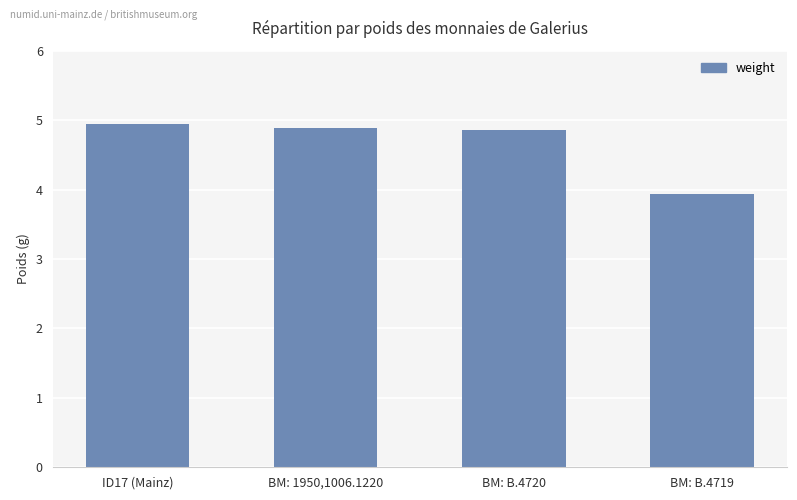

Reading left to right, list all the values displayed in this chart.

ID17 (Mainz)=4.9	BM: 1950,1006.1220=4.9	BM: B.4720=4.9	BM: B.4719=3.9